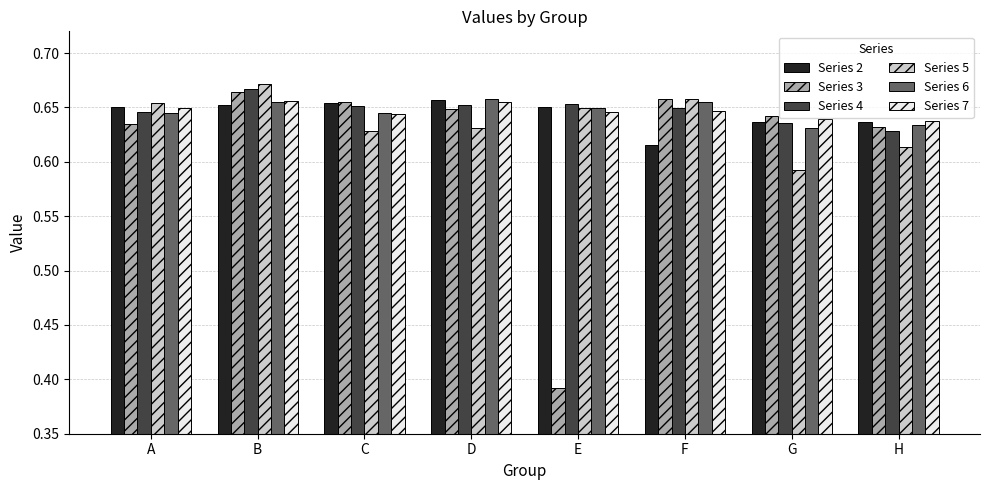

How many bars are there in total?

48